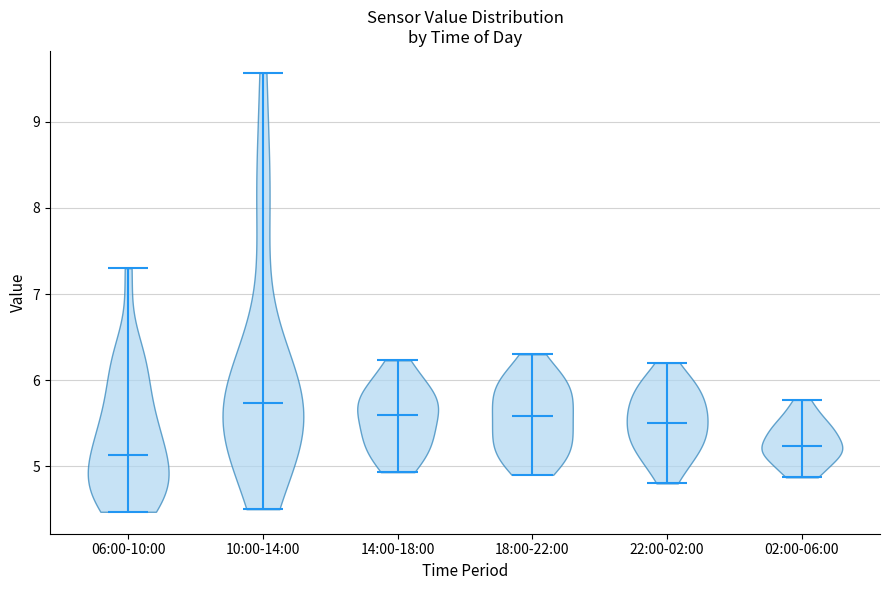

Which violin has the lowest median line?

06:00-10:00